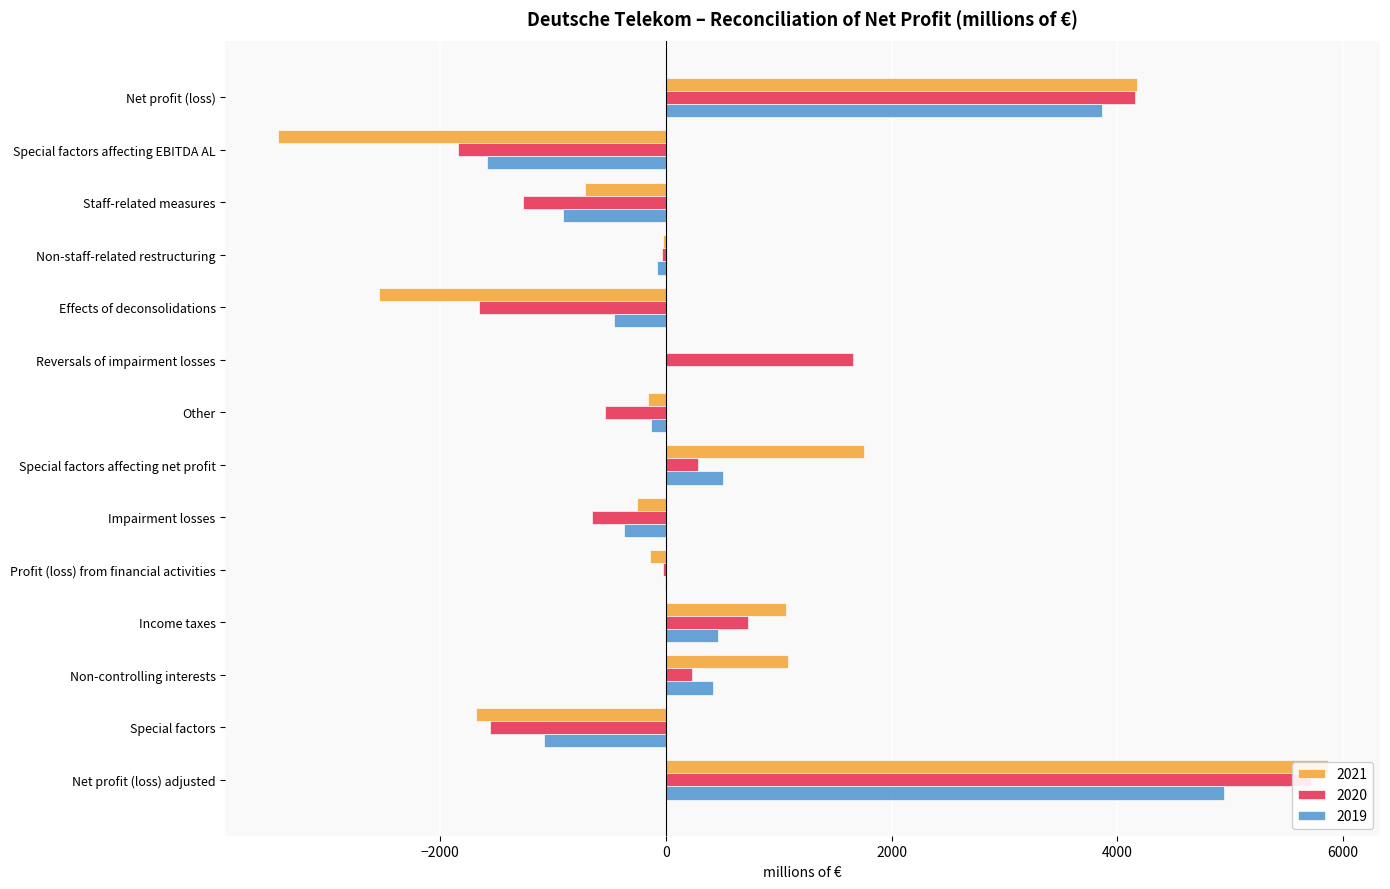

What is the total value across all series at Special factors?

-4324